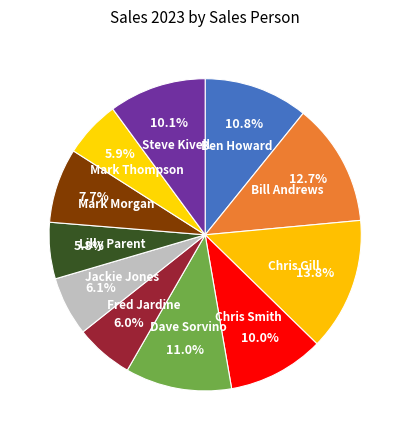

Count the number of slices in the pie.

11